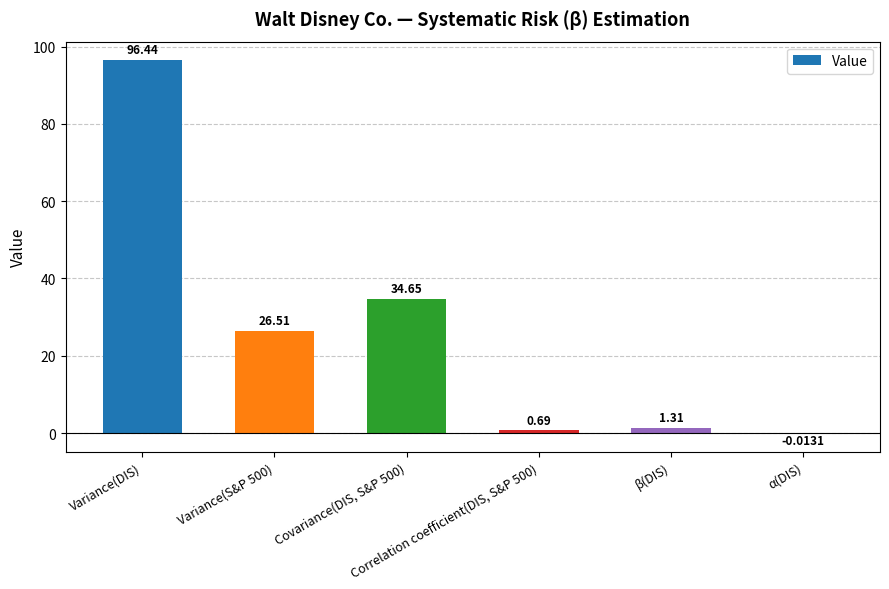

Which category has the highest value across all series?

Variance(DIS)